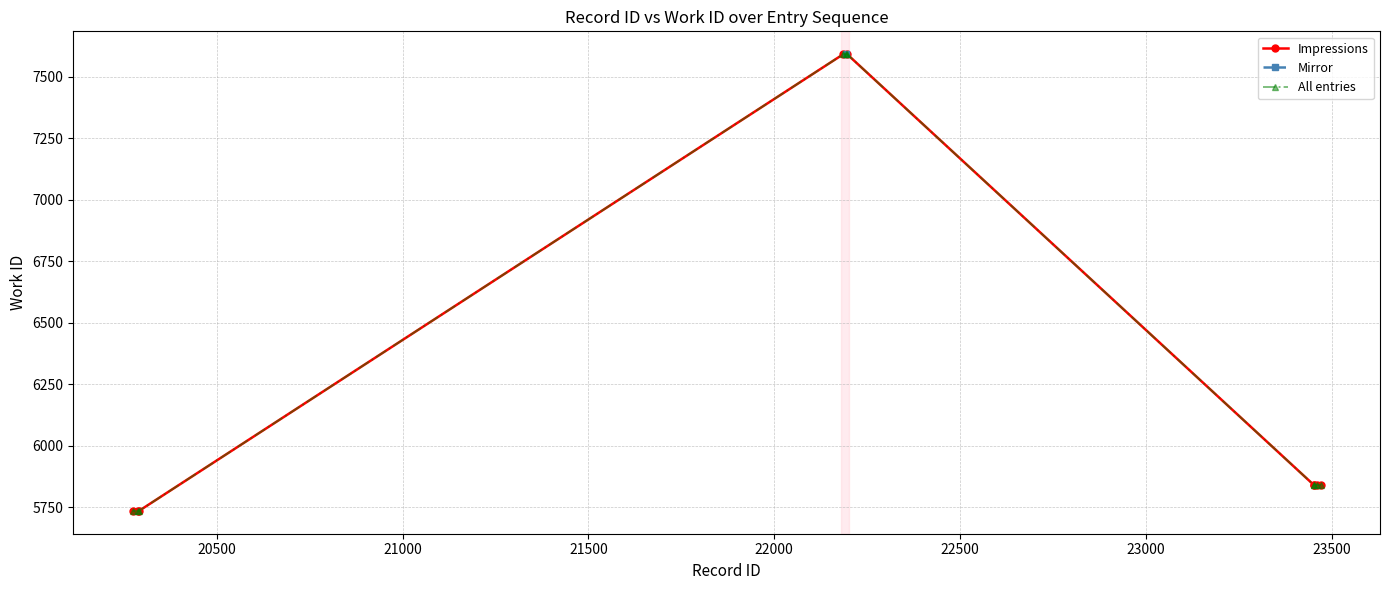

What is the value of the 10th point from the left?

5841